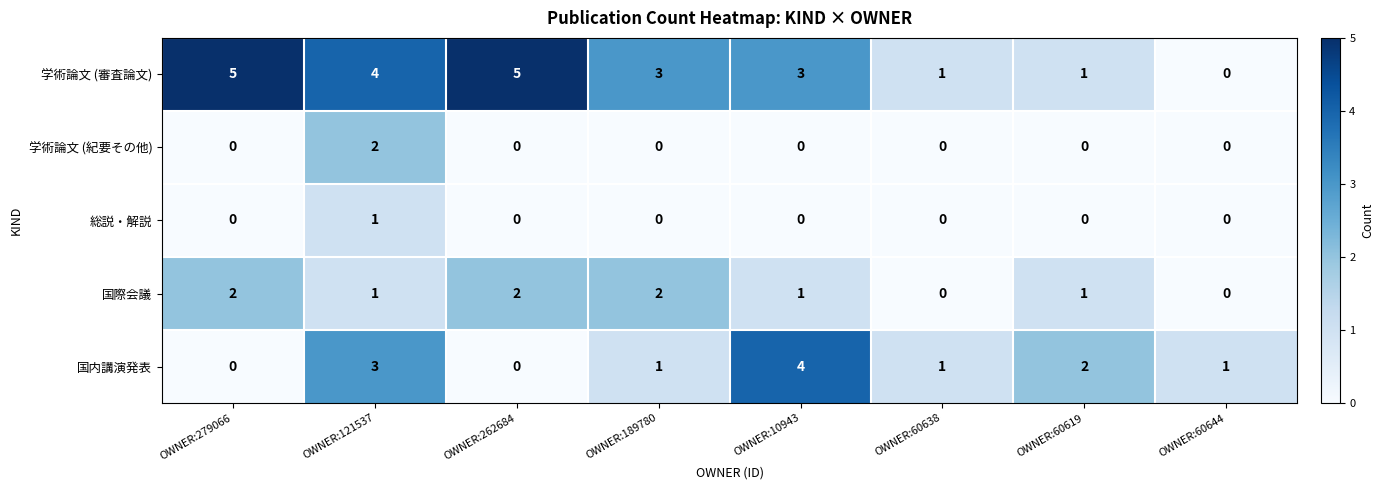

Which category has the highest value in the 総説・解説 series?

OWNER:121537